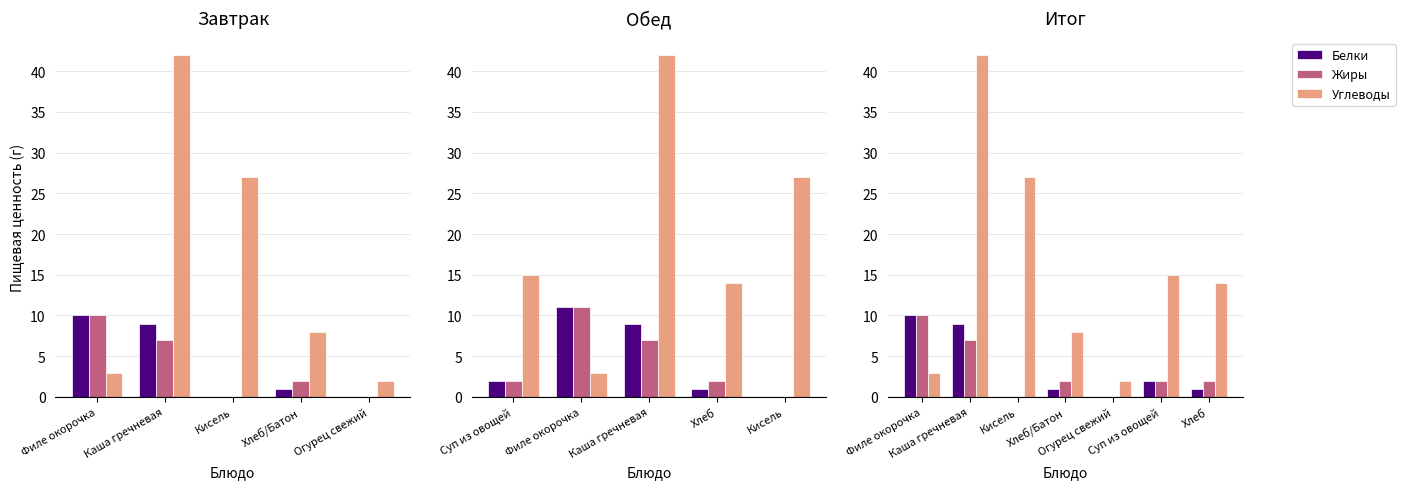

How many bars are there in each group?

3